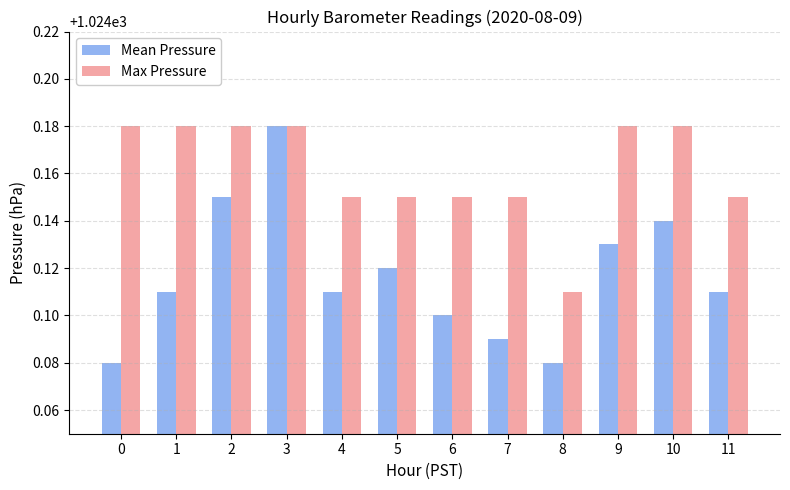

What are all the series names shown in the legend?

Mean Pressure, Max Pressure